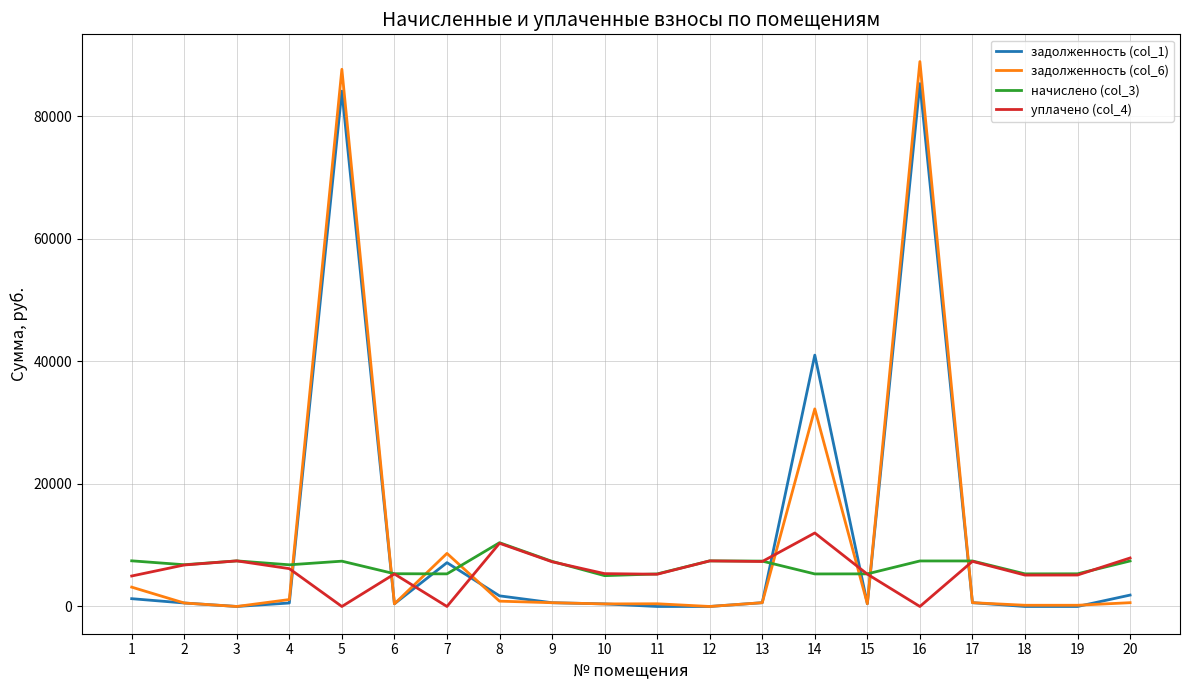

What is the difference between the maximum and second lowest values in the уплачено (col_4) series?

12000.0